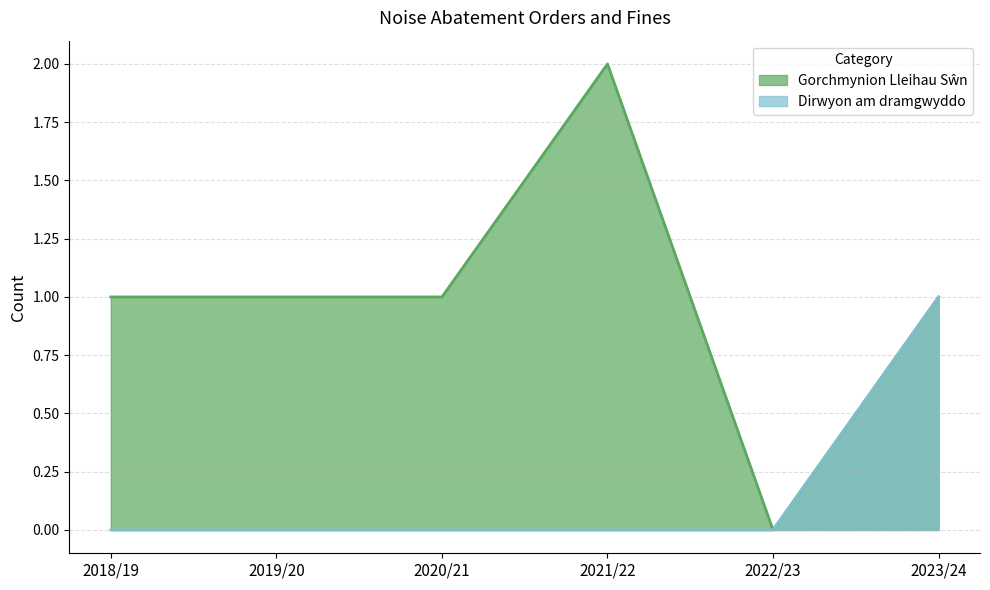

Count the Dirwyon am dramgwyddo values in the range 0 to 1.

6